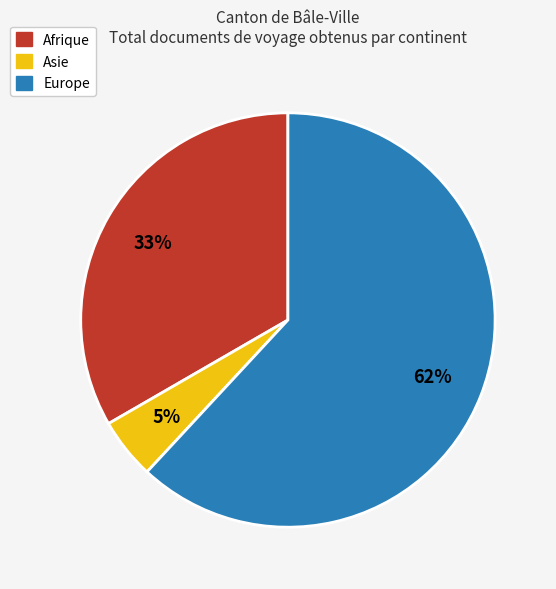

To the nearest percent, what is the average slice percentage?

33%